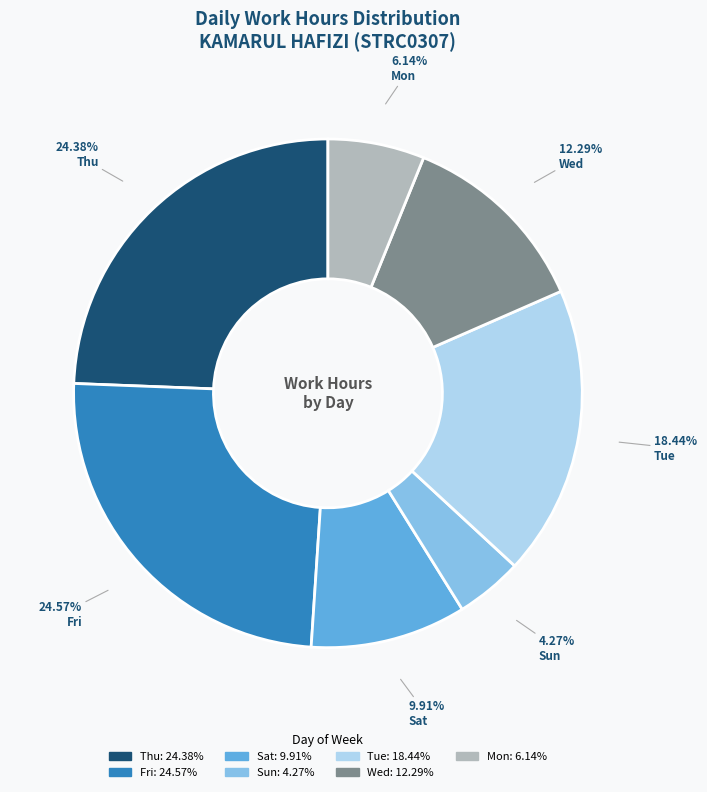

Is there any slice that represents more than half of the pie?

No